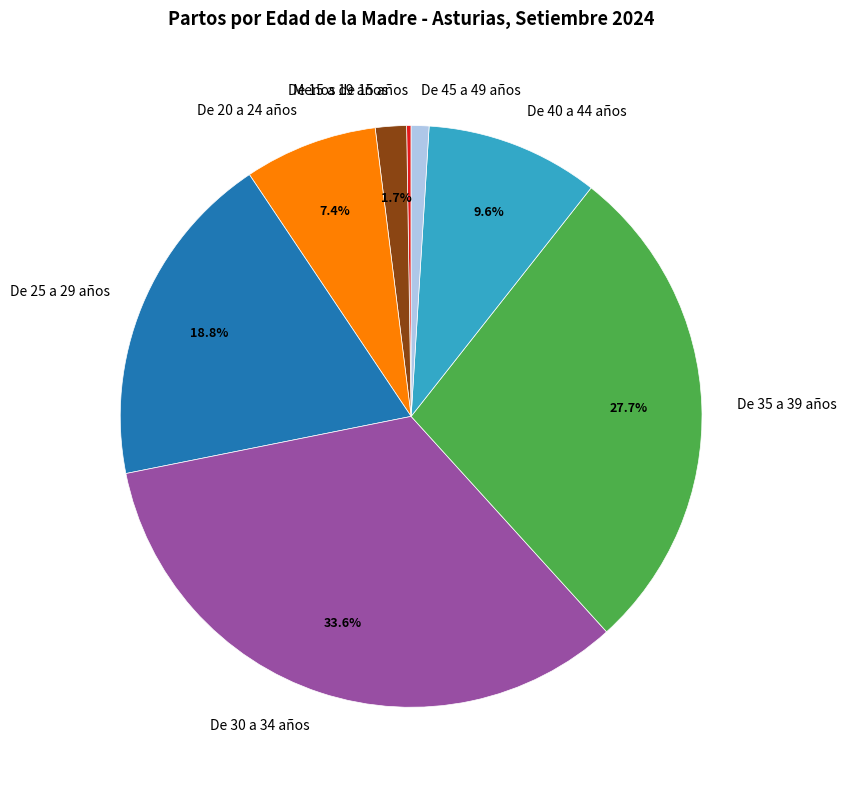

Between De 30 a 34 años and De 20 a 24 años, which is larger?

De 30 a 34 años